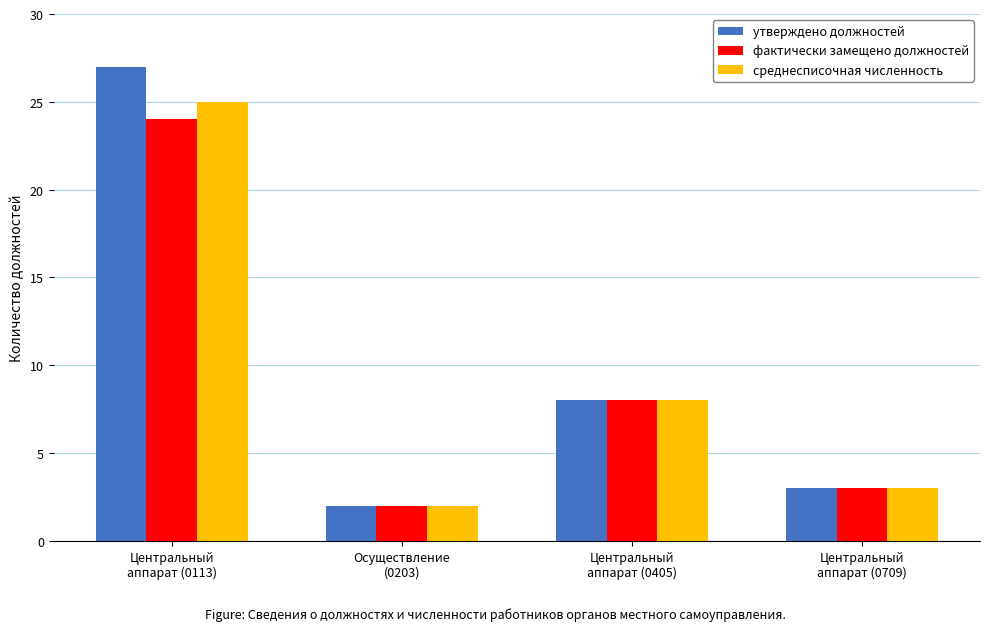

What is the average value of the фактически замещено должностей series?

9